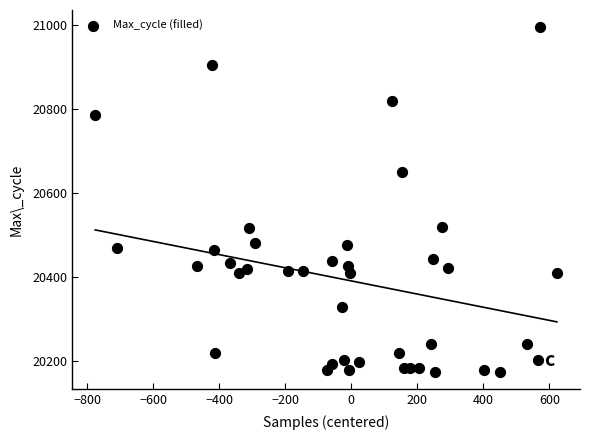

What is the range of Y values (max minus min)?

820